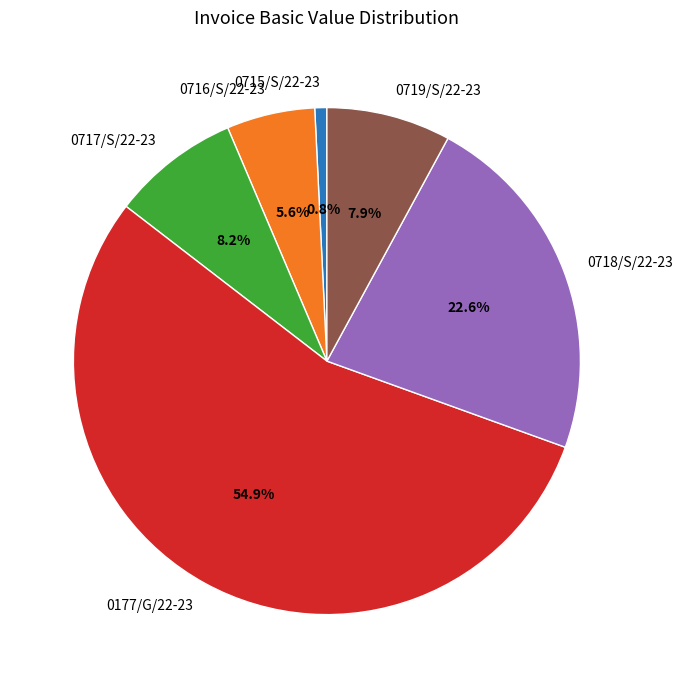

How many slices are in this pie chart?

6